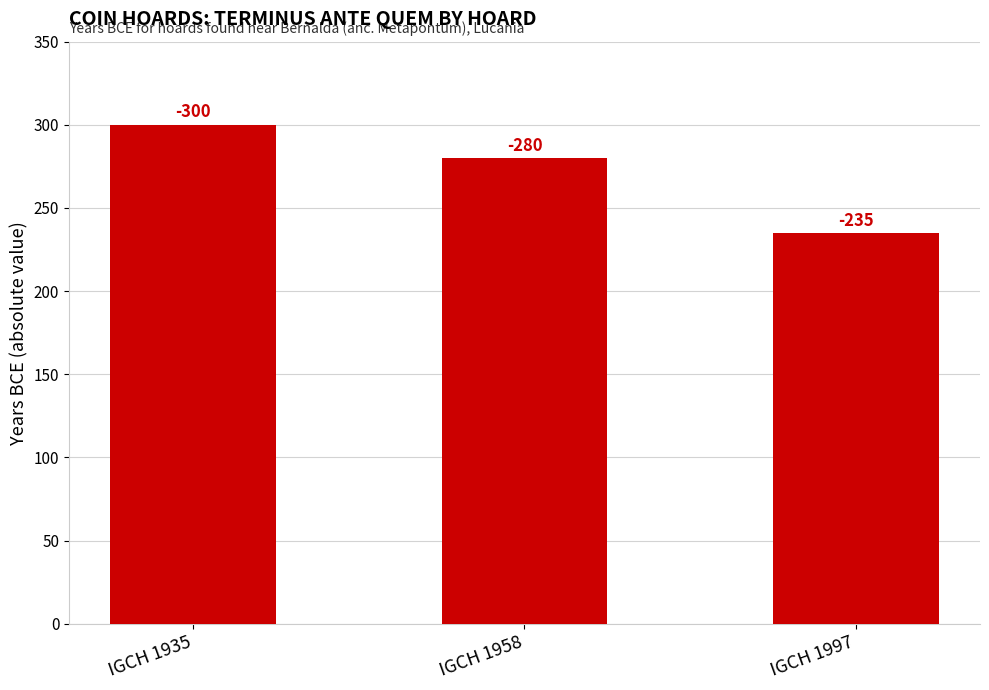

Are the bars horizontal?

No